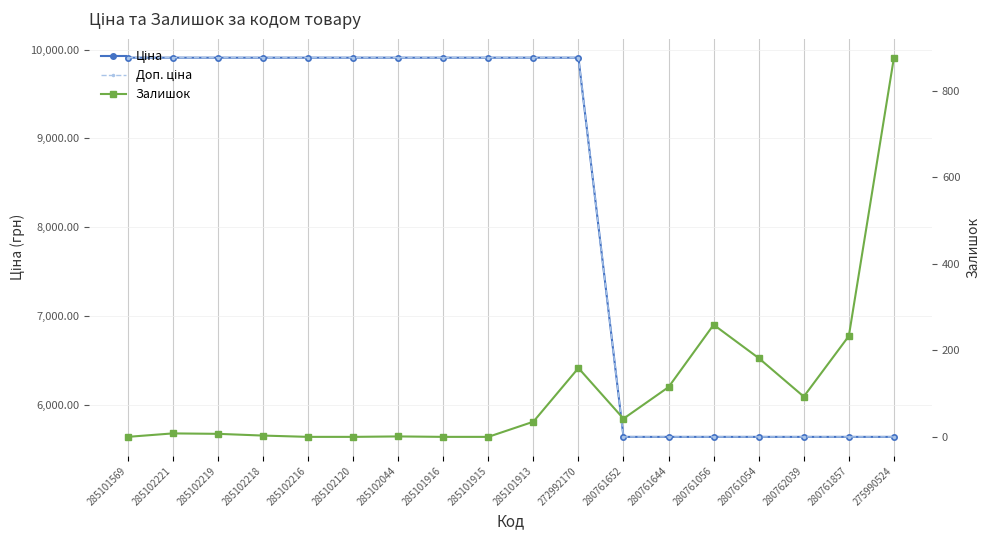

How many series are shown in this chart?

3